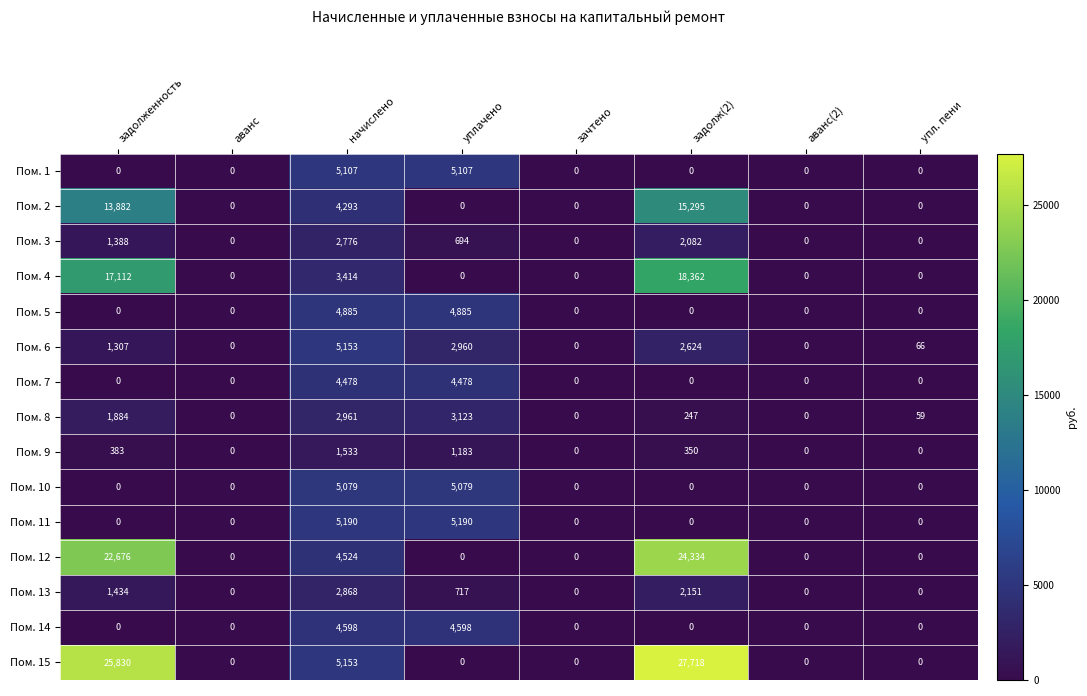

Which series has the largest range (max minus min)?

Пом. 15